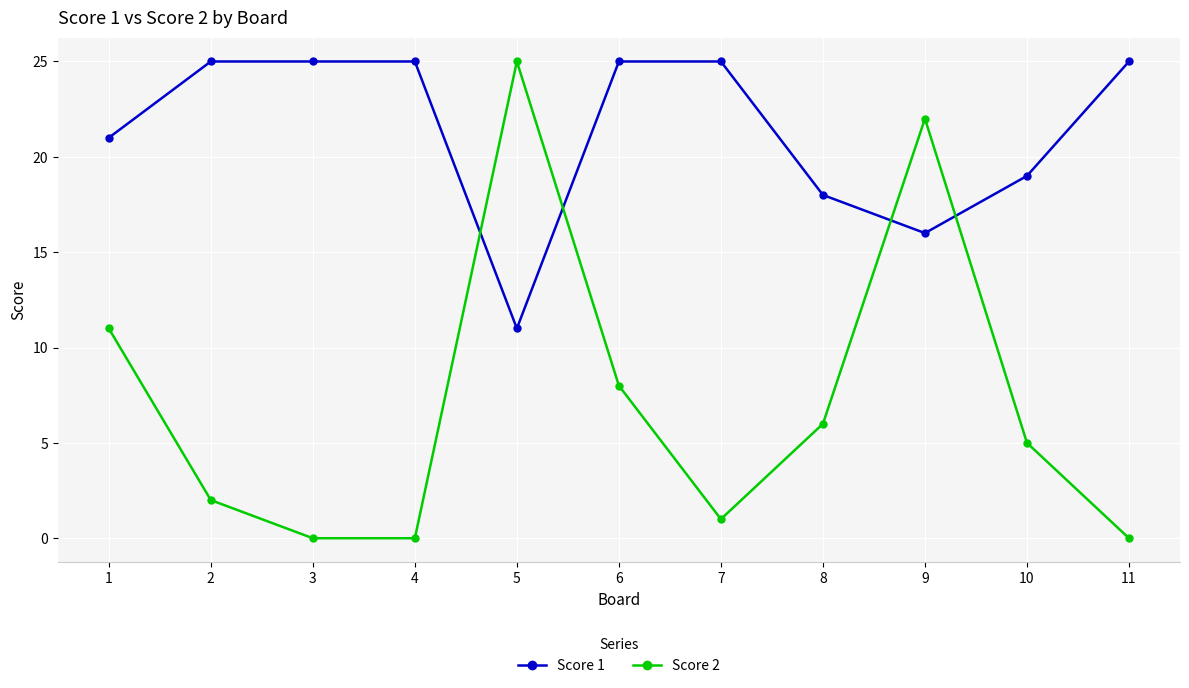

Count the number of data series in this chart.

2